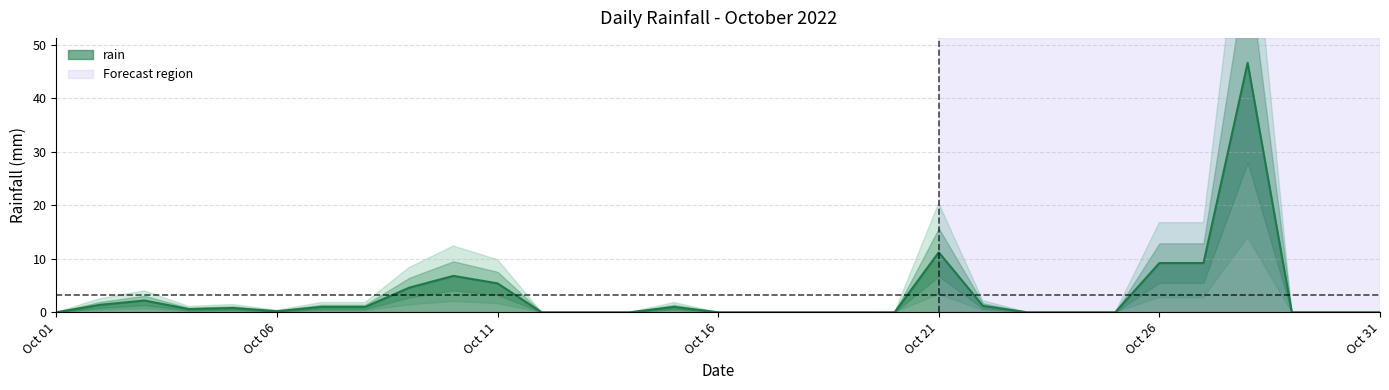

Count the number of data series in this chart.

1